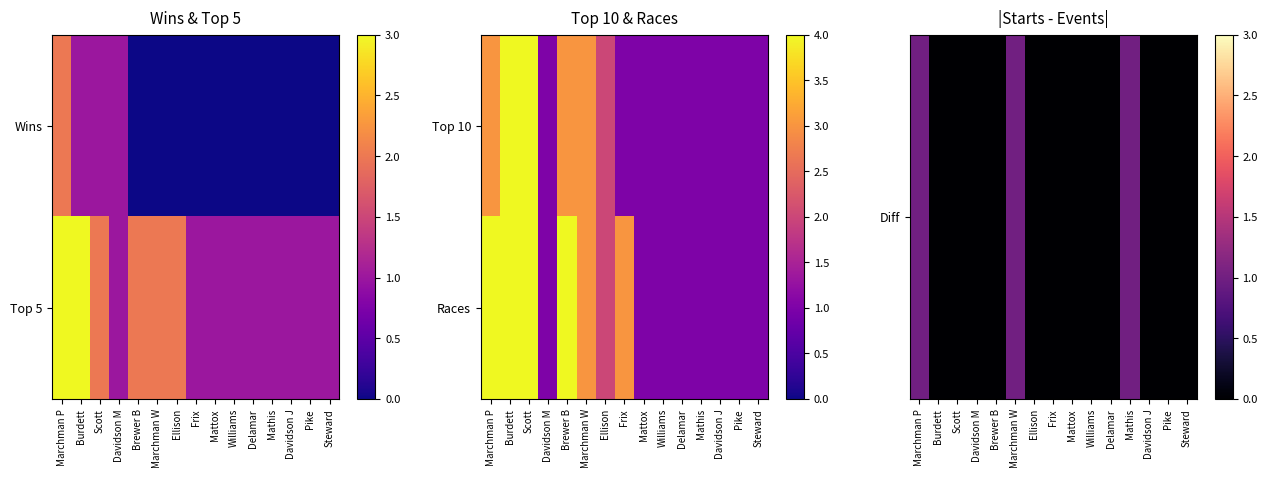

The Diff series shows 1 at Marchman W. True or false?

False